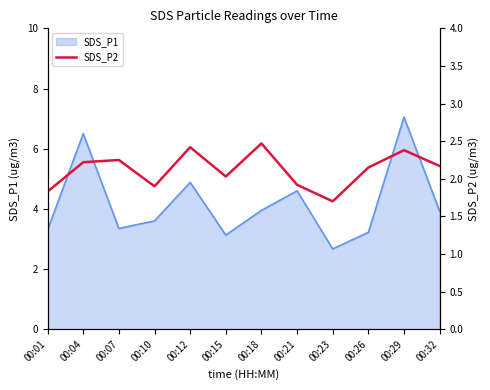

Where does the SDS_P1 series first go above 3?

00:01